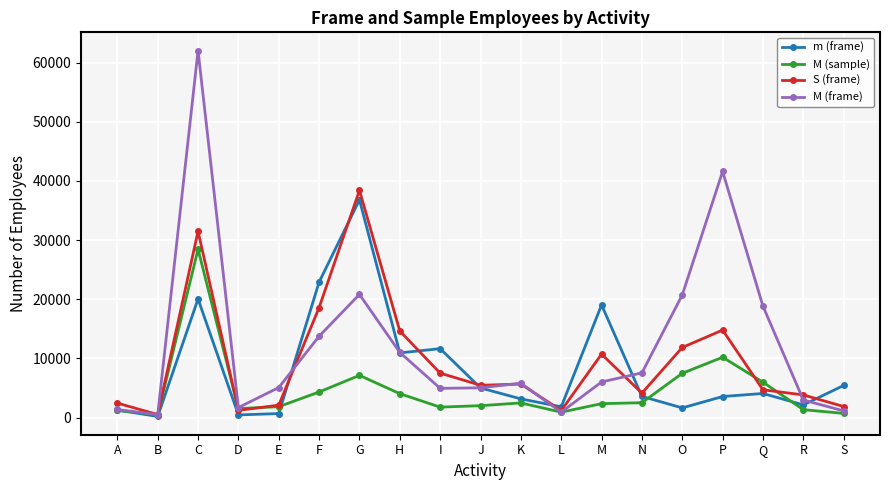

Count the number of data series in this chart.

4